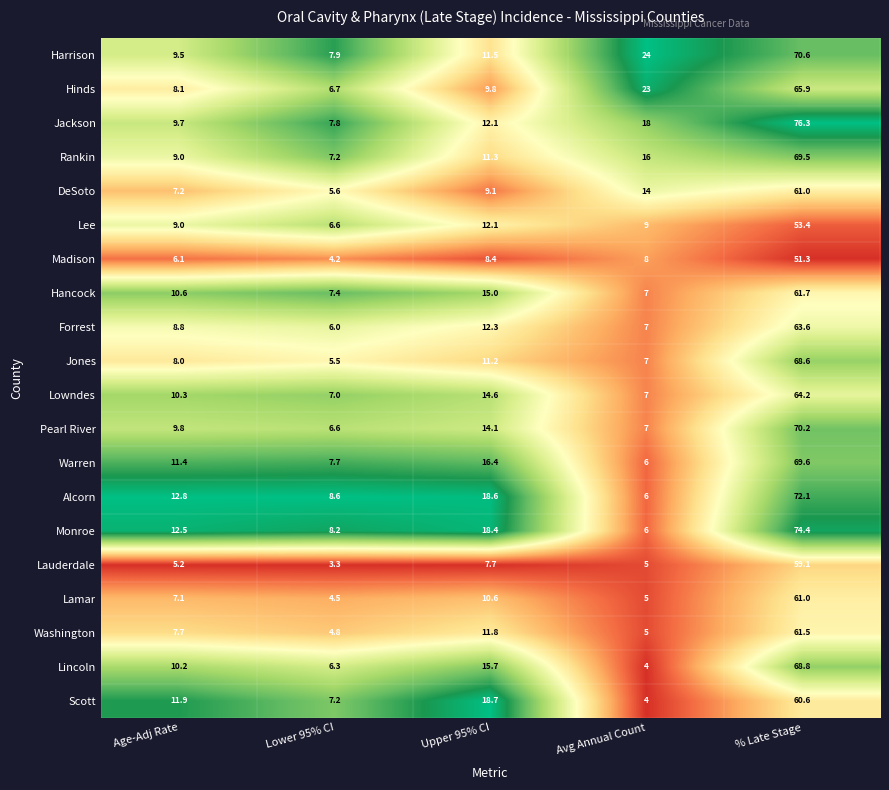

Where does the Harrison series first go above 11?

Upper 95% CI